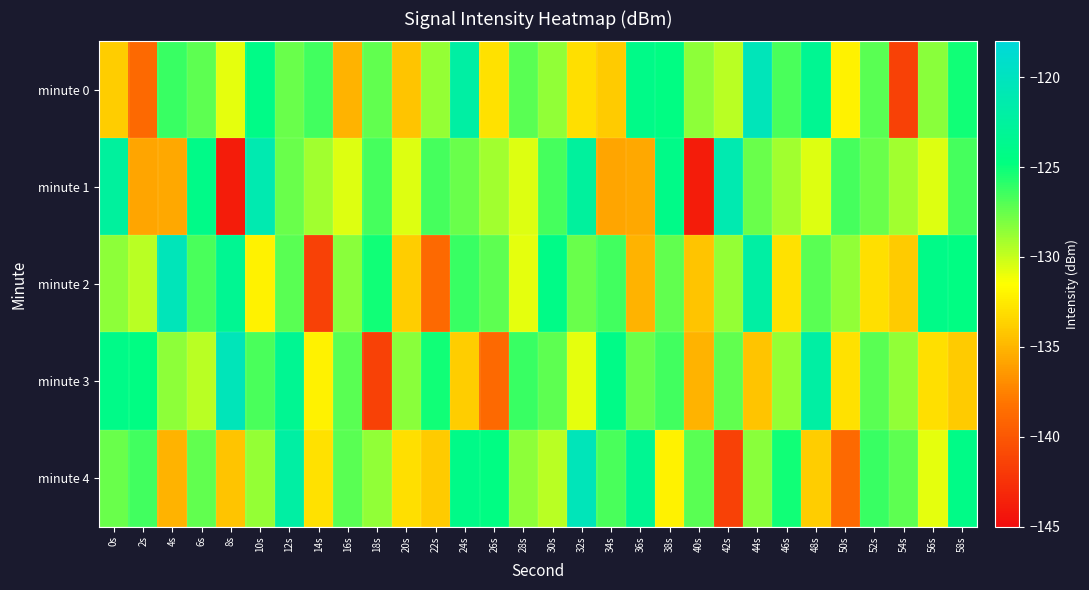

How many series are shown in this chart?

5